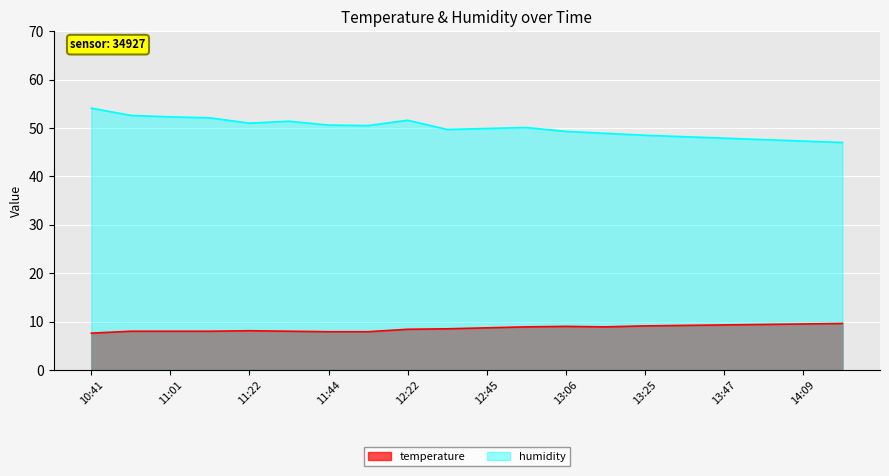

List the labels in order of temperature value, largest first.

14:20, 14:09, 13:58, 13:47, 13:36, 13:25, 13:06, 12:56, 13:14, 12:45, 12:33, 12:22, 11:22, 10:51, 11:01, 11:12, 11:33, 11:44, 11:54, 10:41